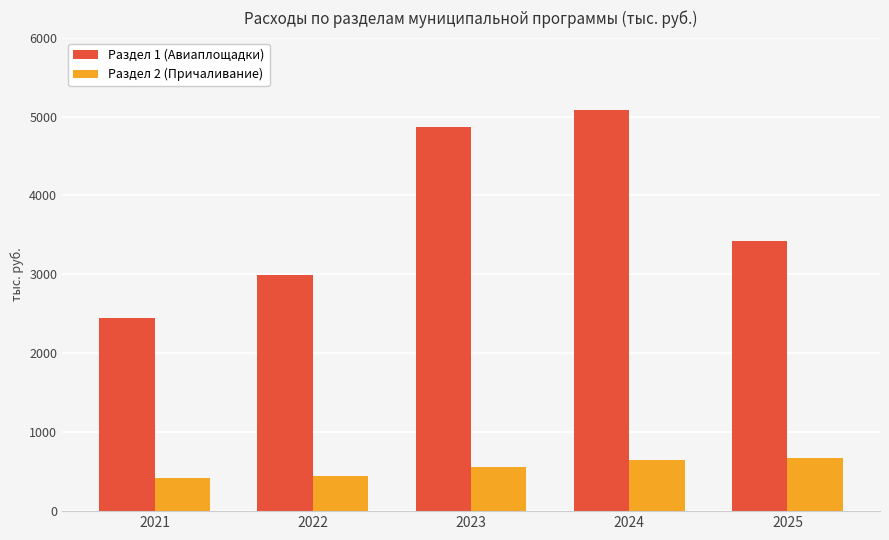

Which series has the largest range (max minus min)?

Раздел 1 (Авиаплощадки)